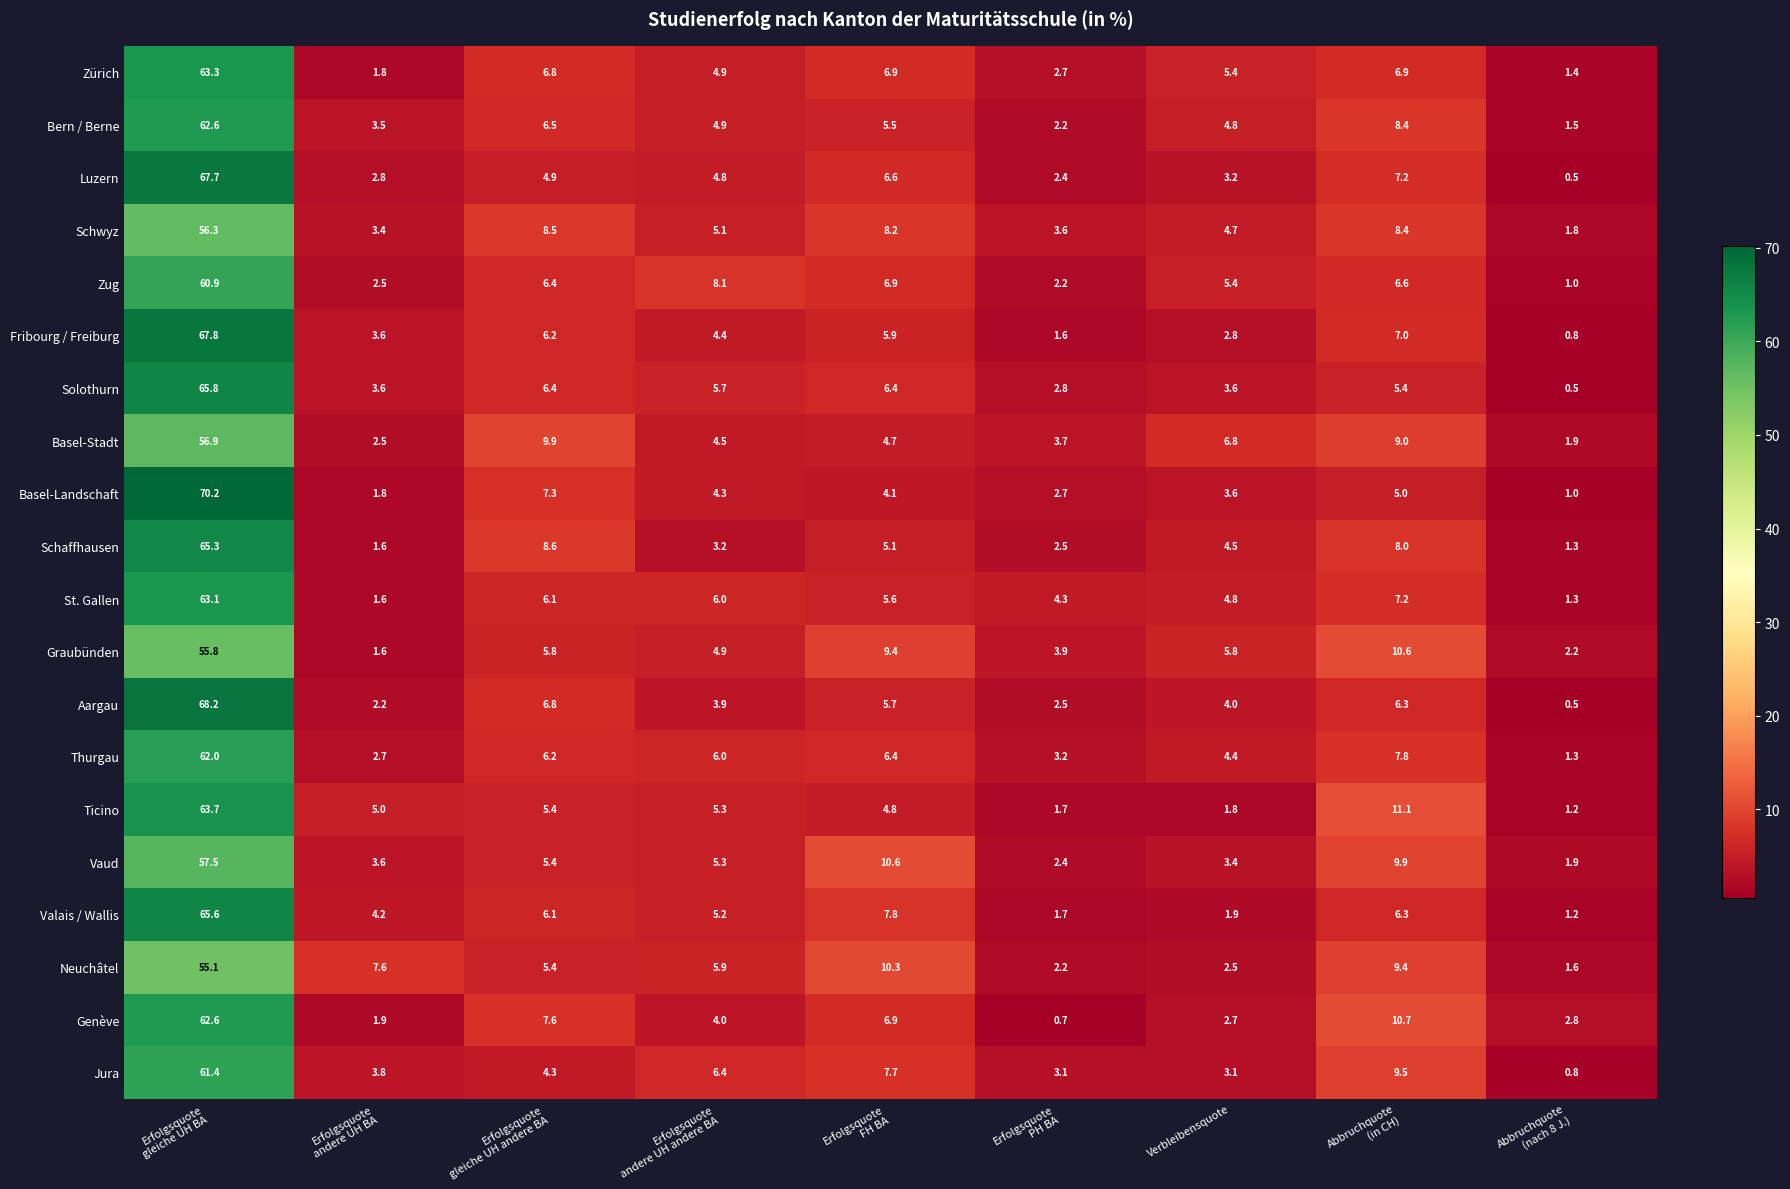

Between Erfolgsquote
andere UH BA and Abbruchquote
(nach 8 J.), which series saw the biggest shift?

Neuchâtel